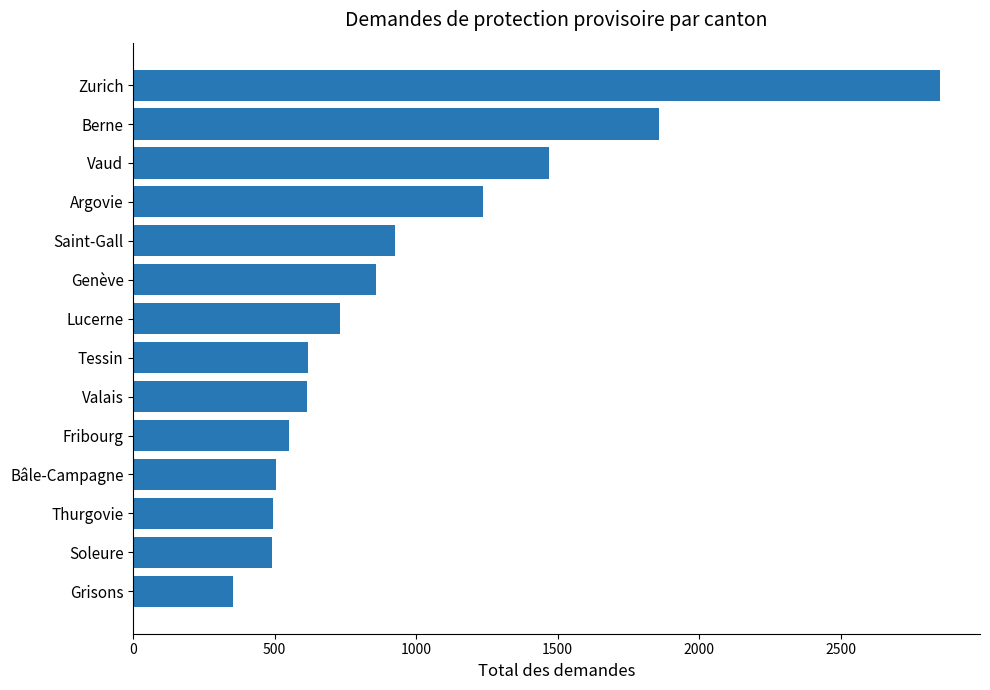

Are the bars horizontal?

Yes